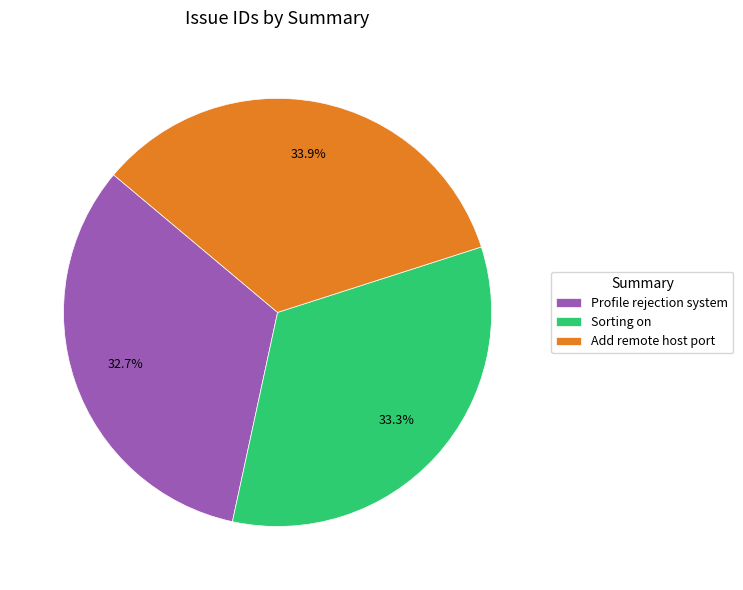

Which category has the smallest portion of the pie?

Profile rejection system